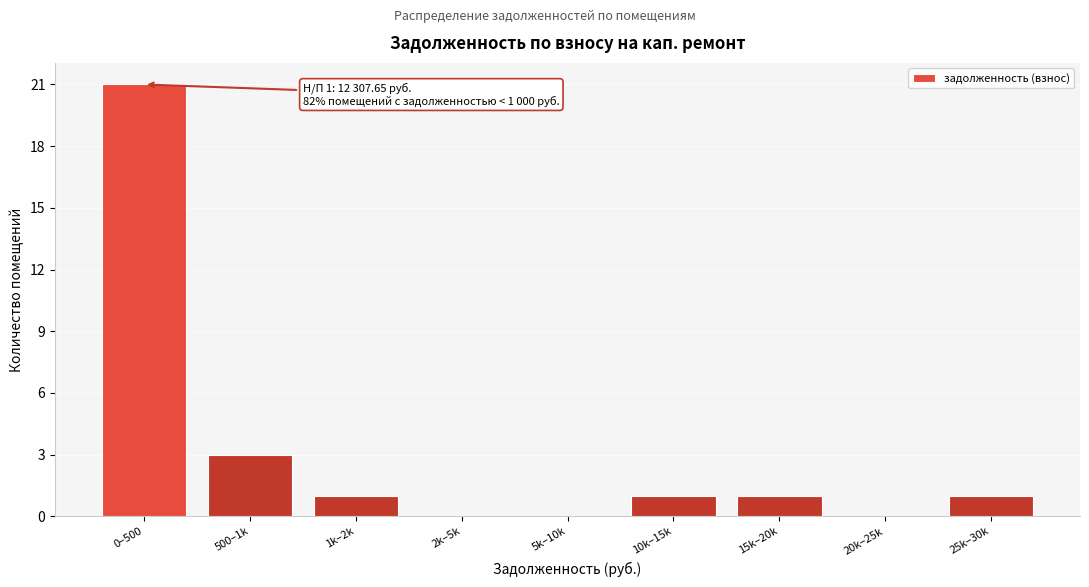

Reading right to left, transcribe all the data shown in this chart.

25k–30k=1	20k–25k=0	15k–20k=1	10k–15k=1	5k–10k=0	2k–5k=0	1k–2k=1	500–1k=3	0–500=21